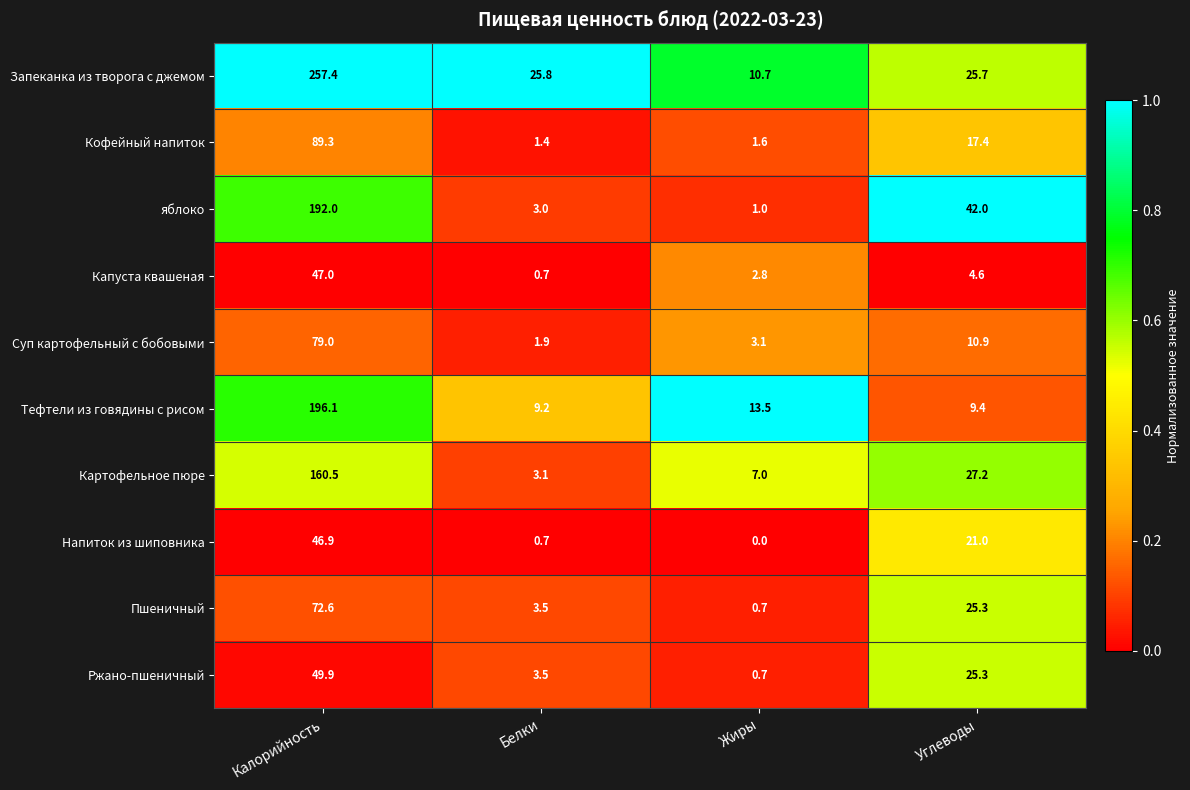

What is the difference between the highest and lowest values at Калорийность?

210.5